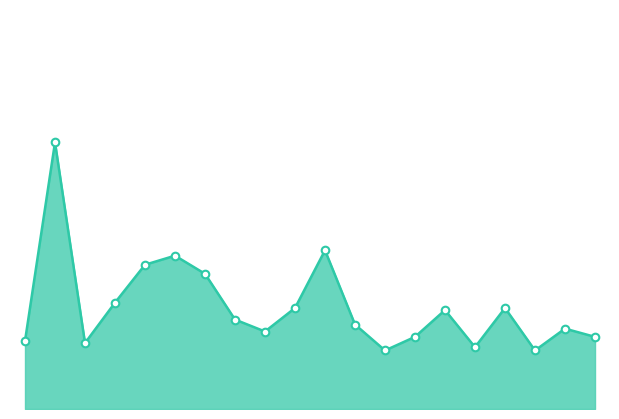

How many lines are shown in the chart?

1